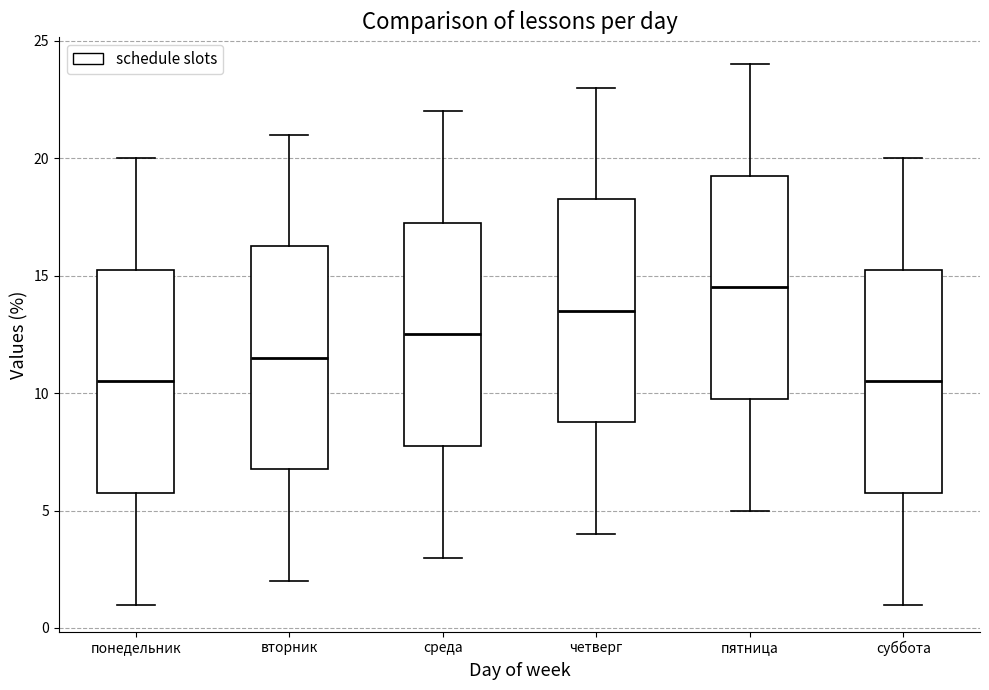

Where does the upper whisker of the box for пятница end on the y-axis? The values are not printed on the chart, so give them approximately, as read against the axis.

24.0